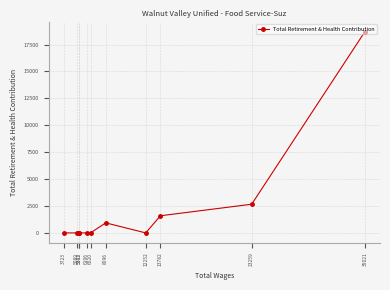

At which label is the value closest to 9352?

23259